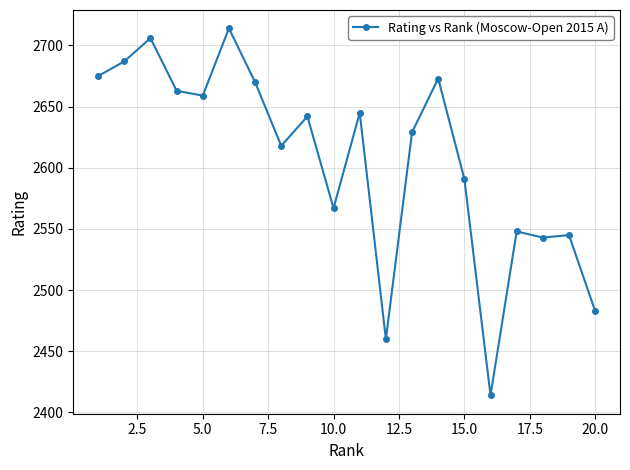

What is the sum of all values?

52132